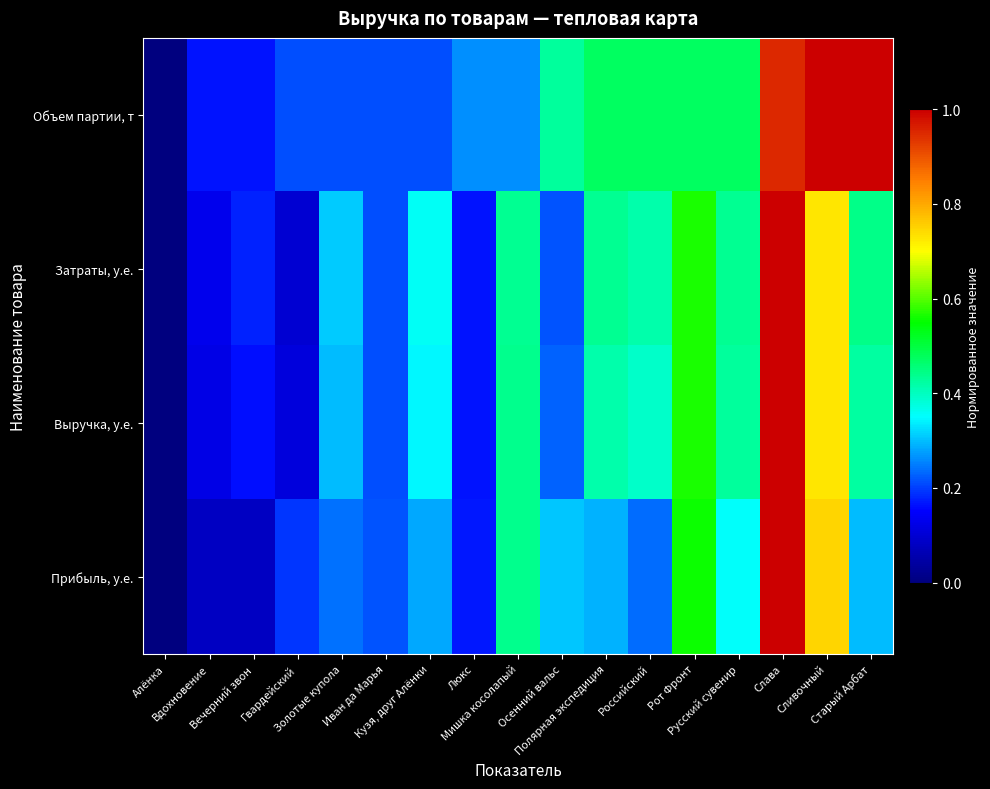

What is the total value across all series at Русский сувенир?

1.7